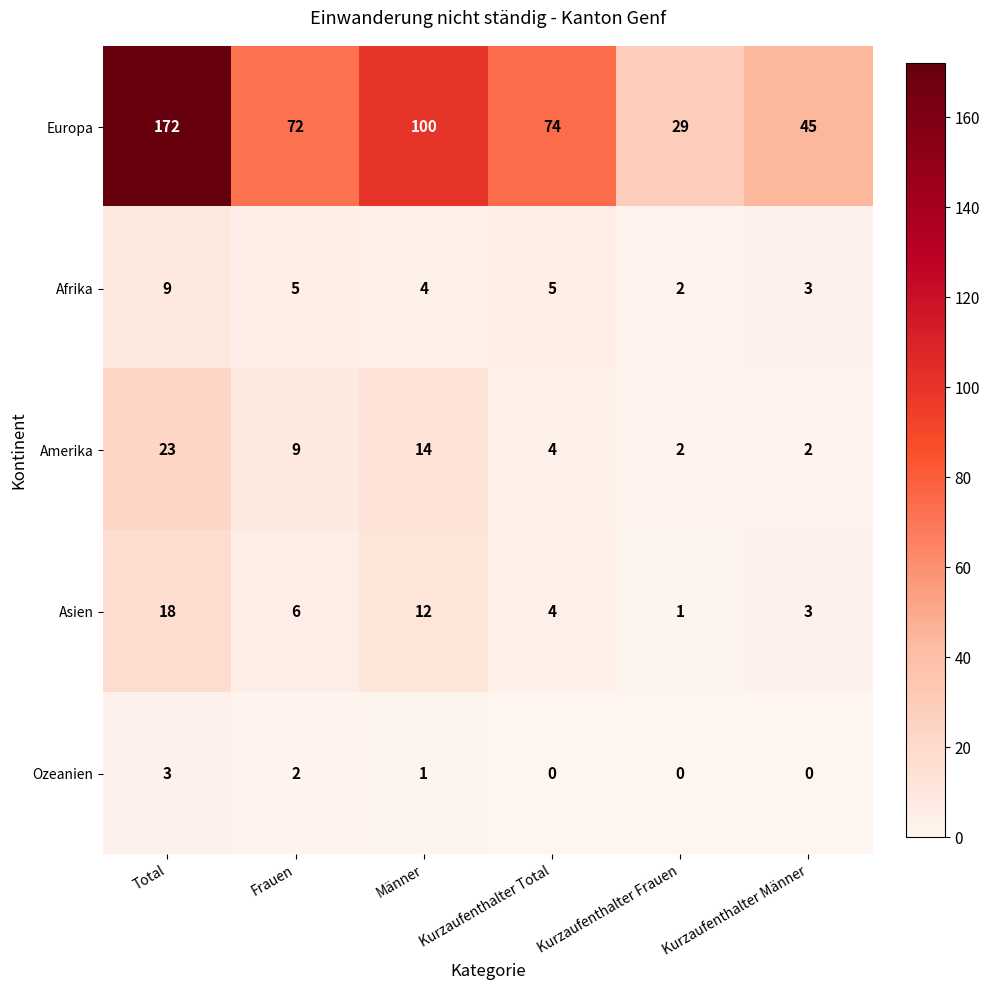

The value of Europa at Total is 172. True or false?

True